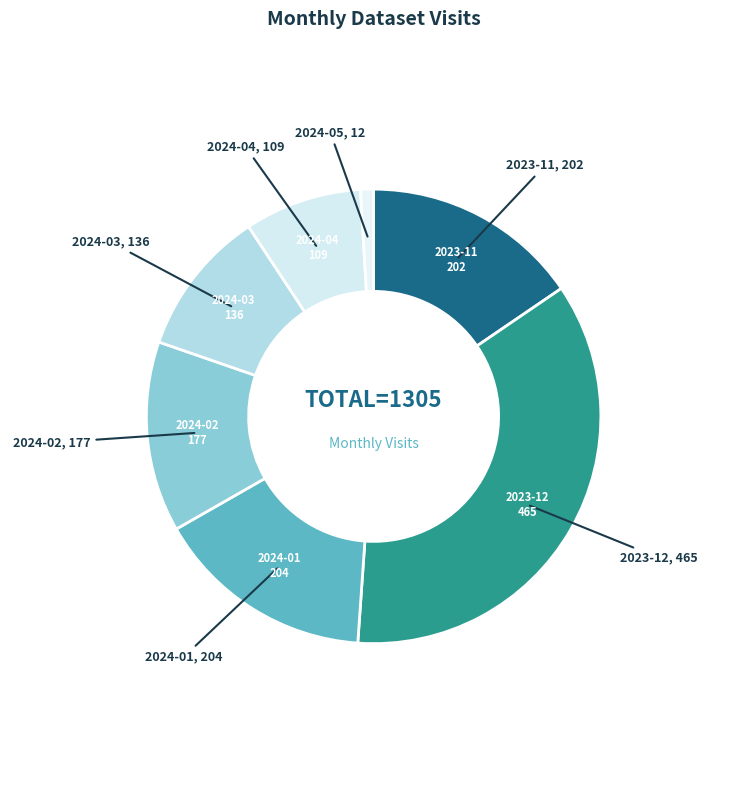

Which category has the smallest portion of the pie?

2024-05